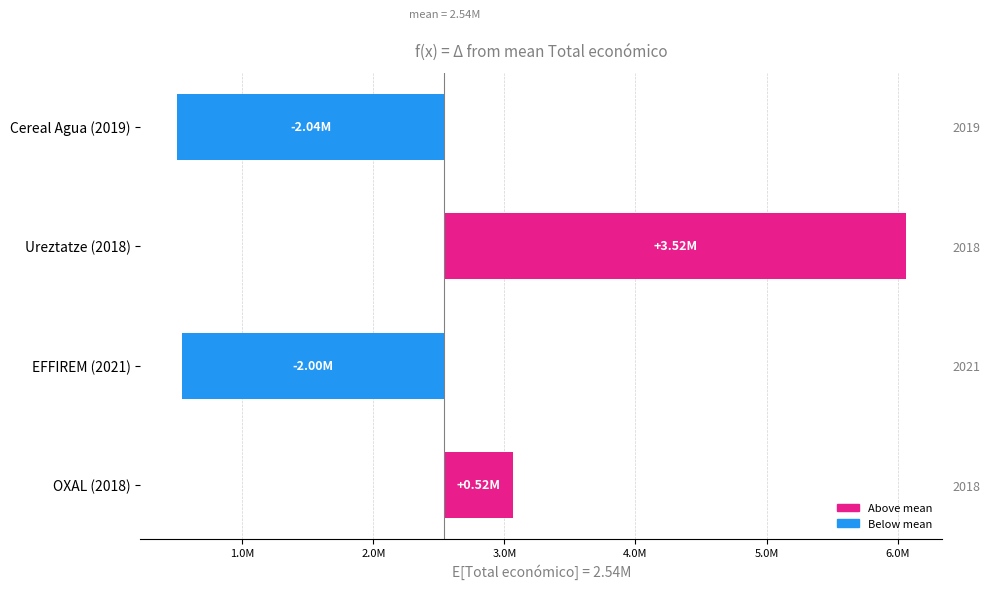

How many data points are above 521079?

1